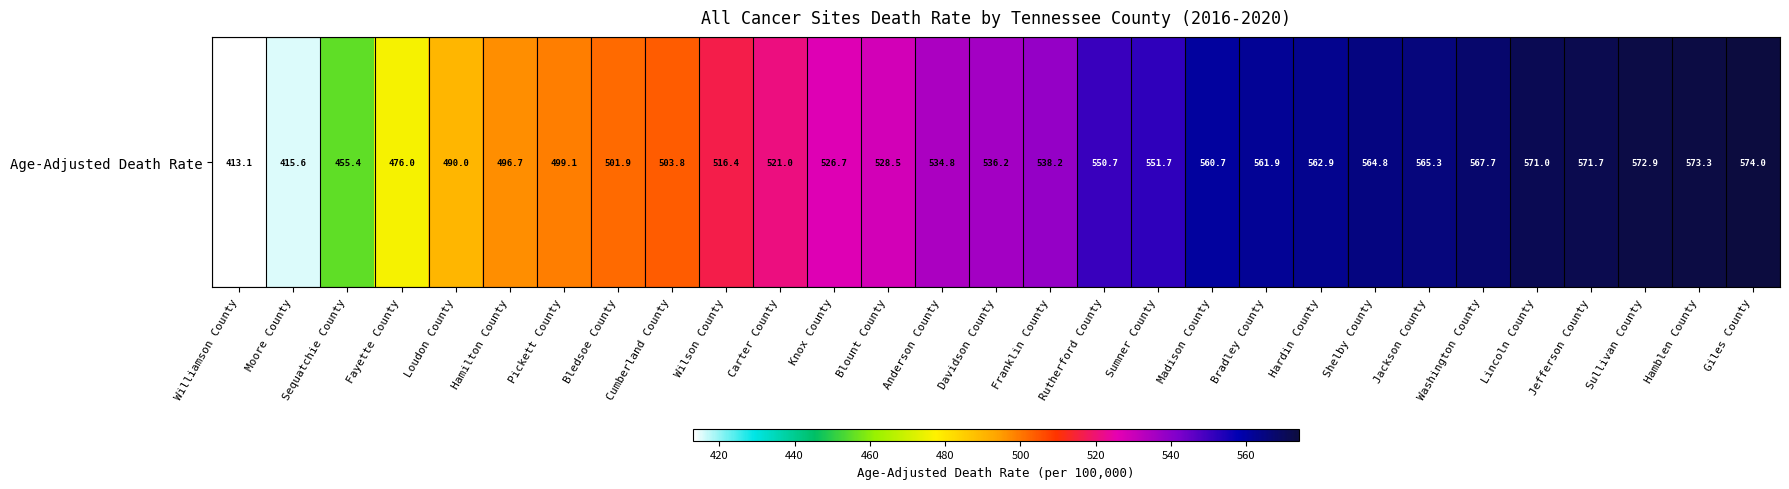

Where is the data nearest to the value 493?

Loudon County